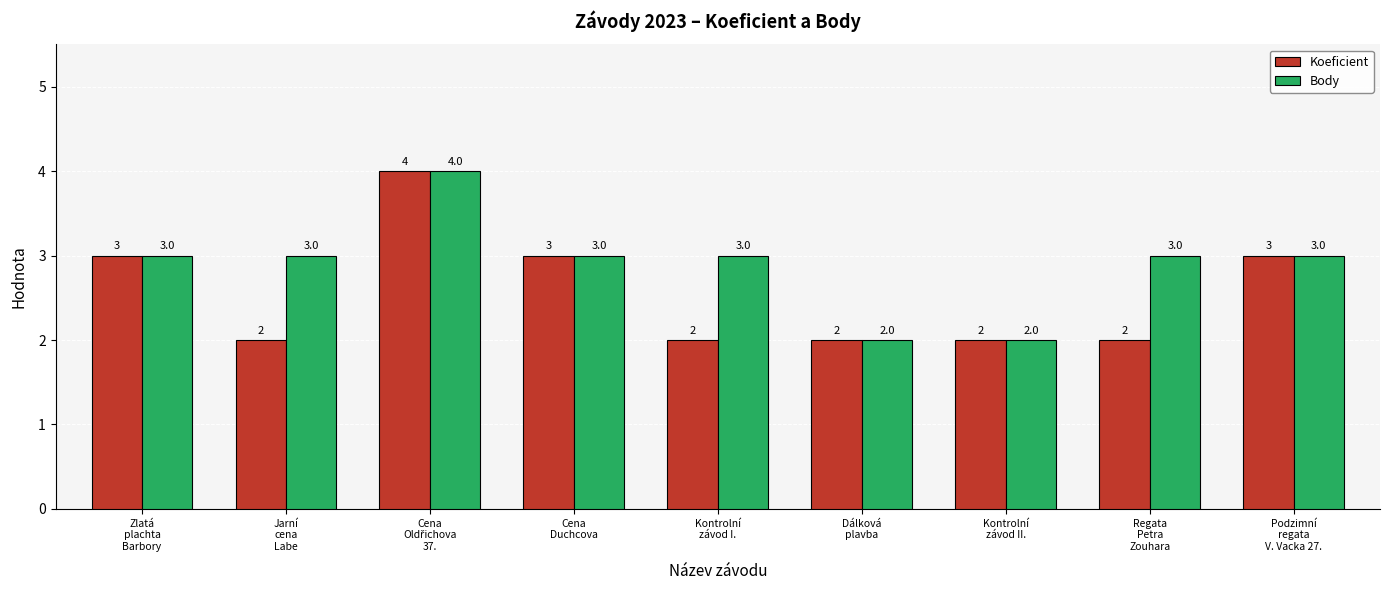

What is the greatest value displayed?

4